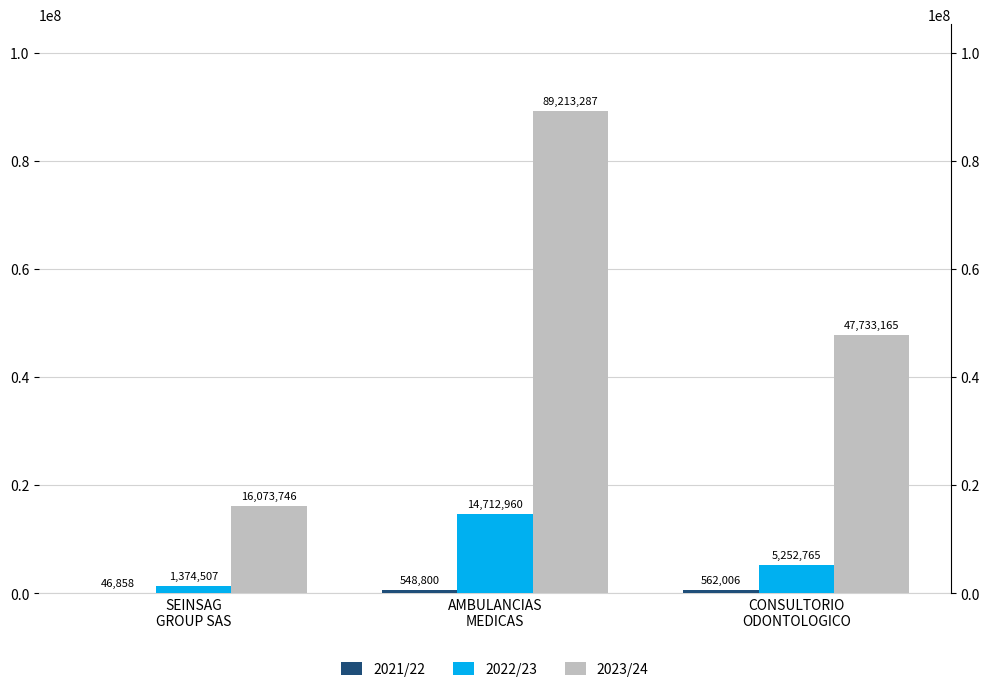

What is the label of the 3rd bar from the left?

CONSULTORIO
ODONTOLOGICO